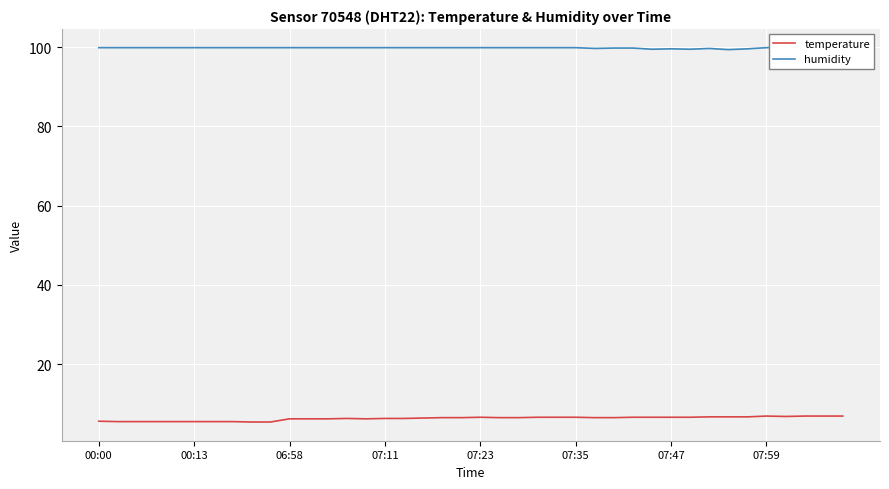

What are all the series names shown in the legend?

temperature, humidity